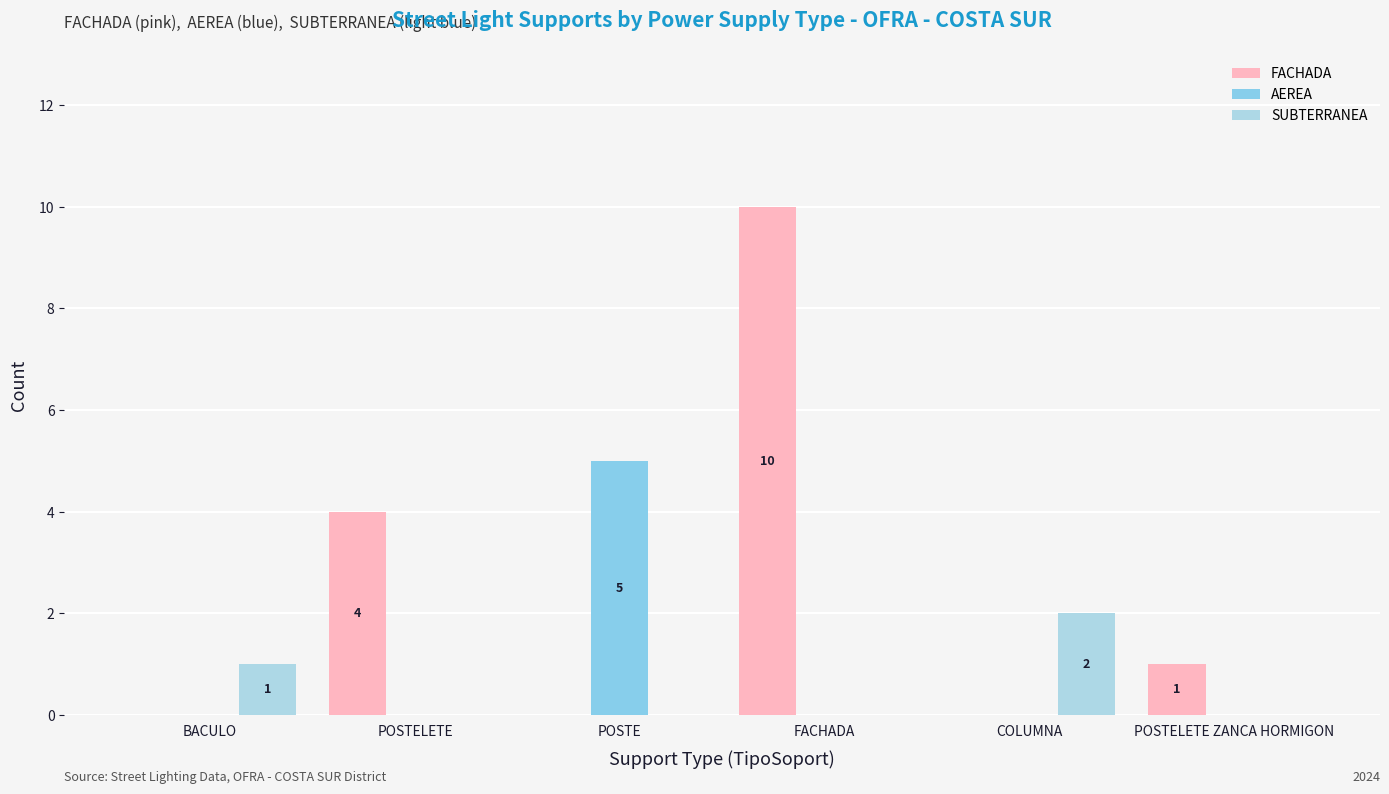

Rank the categories by SUBTERRANEA value from lowest to highest.

POSTELETE, POSTE, FACHADA, POSTELETE ZANCA HORMIGON, BACULO, COLUMNA